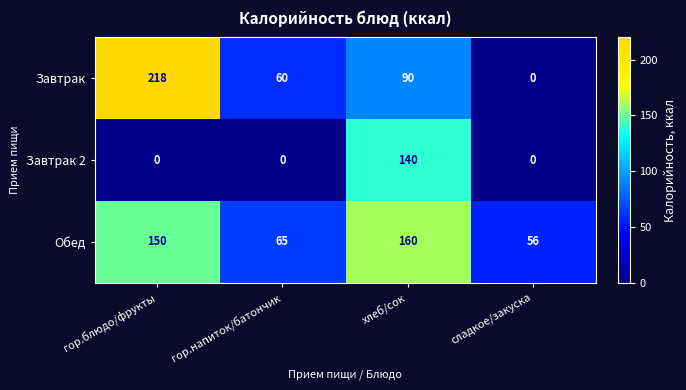

At which category does the chart reach its peak across all series?

гор.блюдо/фрукты